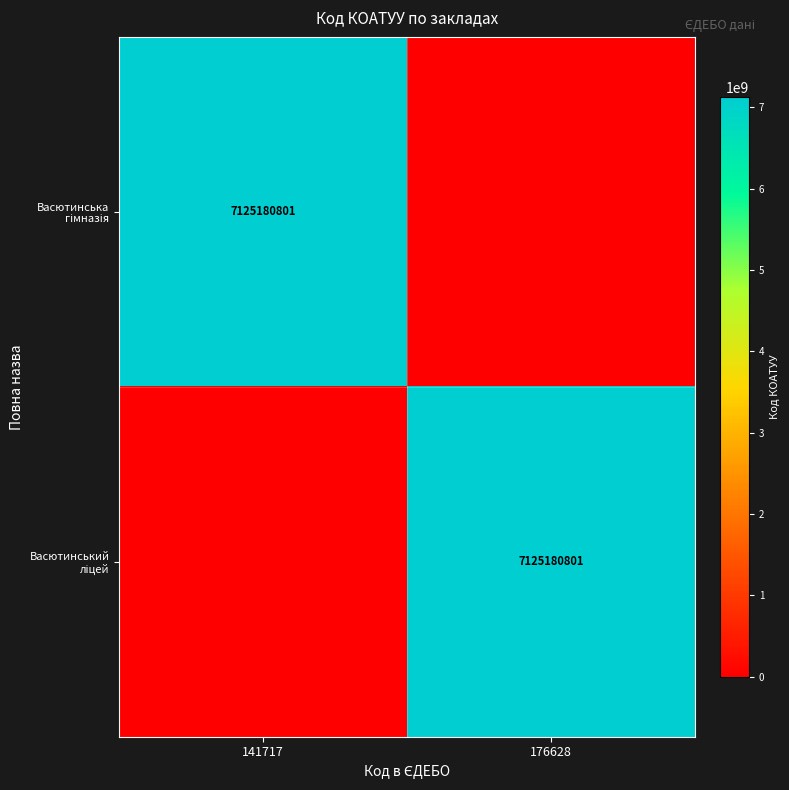

How many data points does each series have?

2